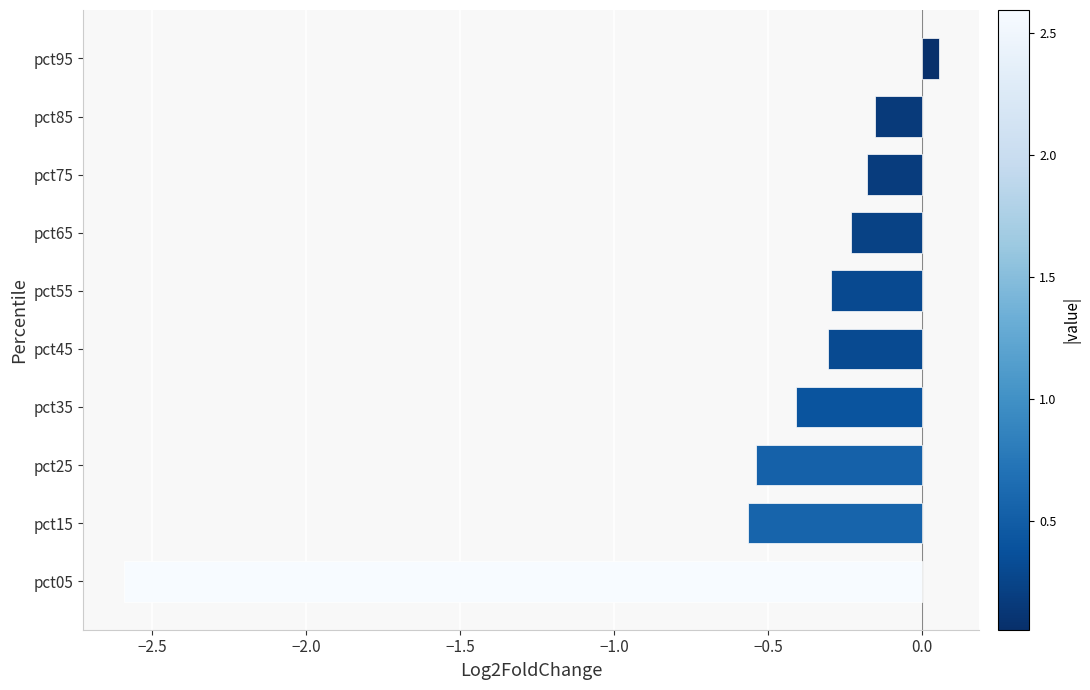

What is the minimum value shown in the chart?

-2.6